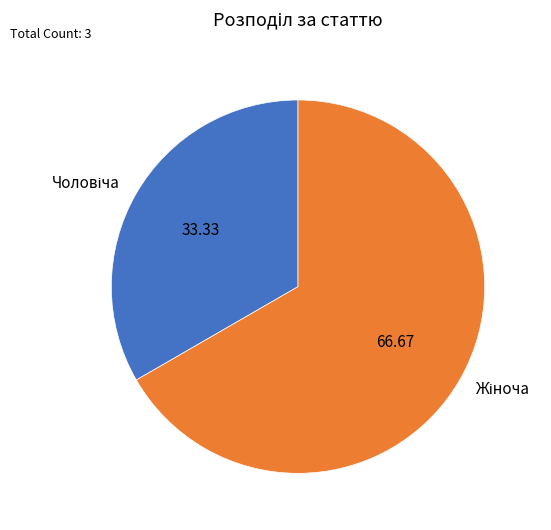

Is there a majority slice in this chart?

Yes